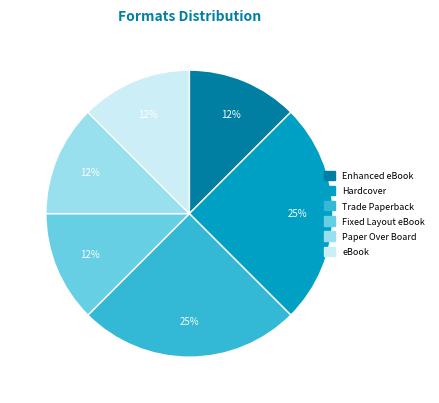

Is it true that eBook is 4% of the pie?

False